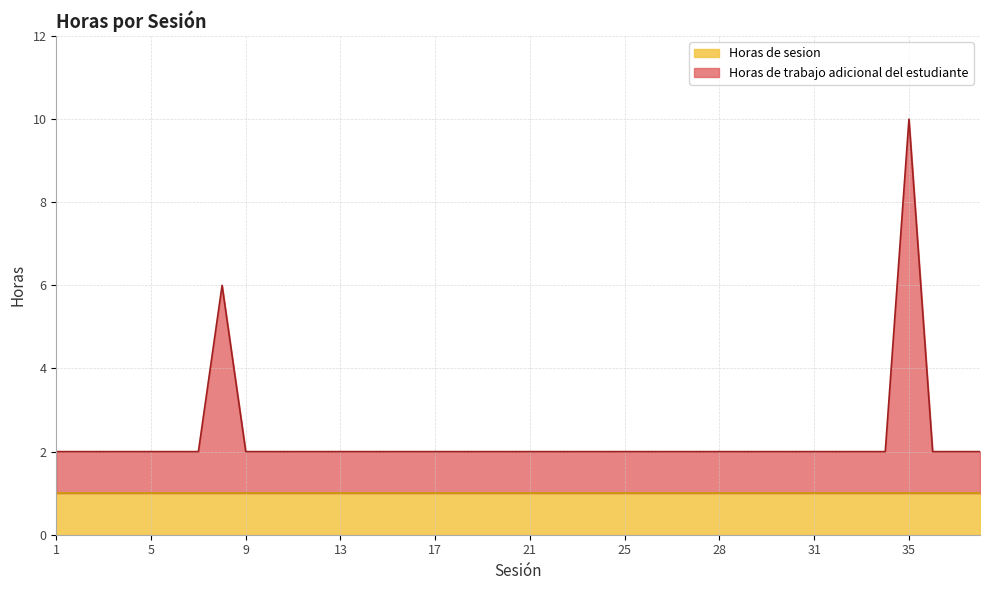

What is the difference between the maximum and minimum values?

8